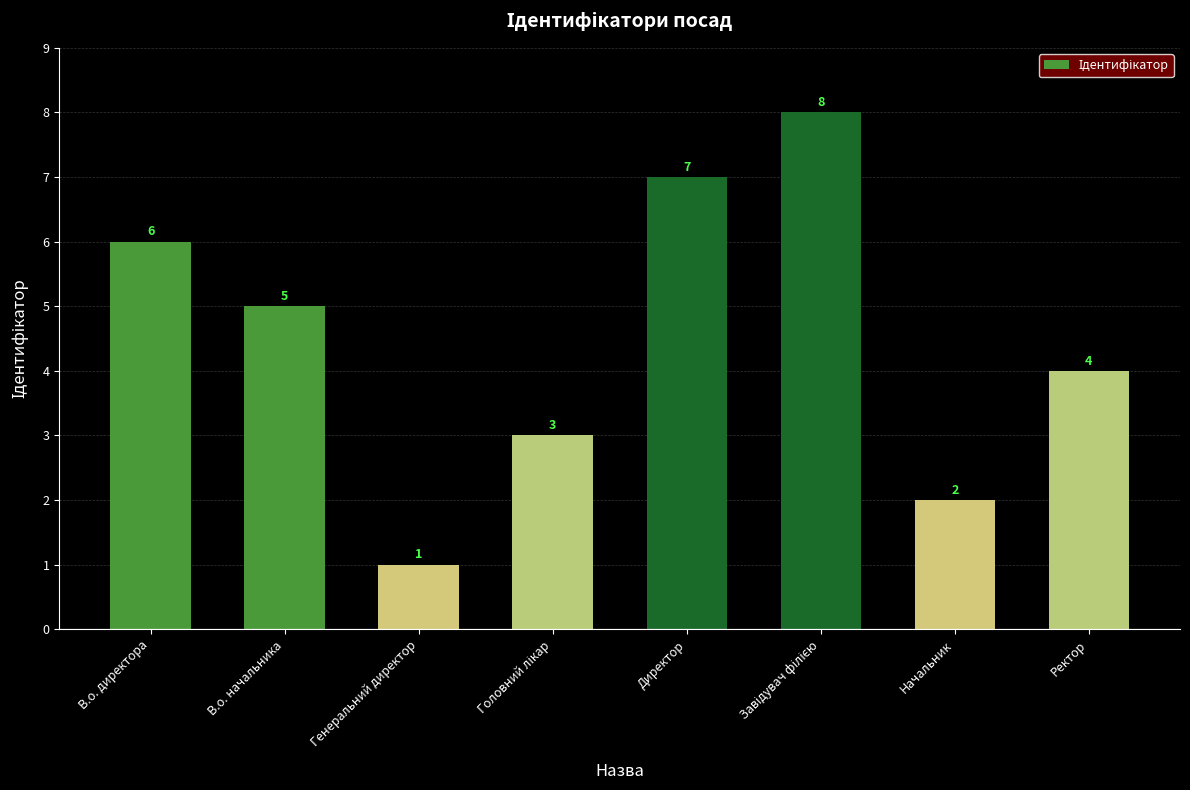

Does the chart contain stacked bars?

No